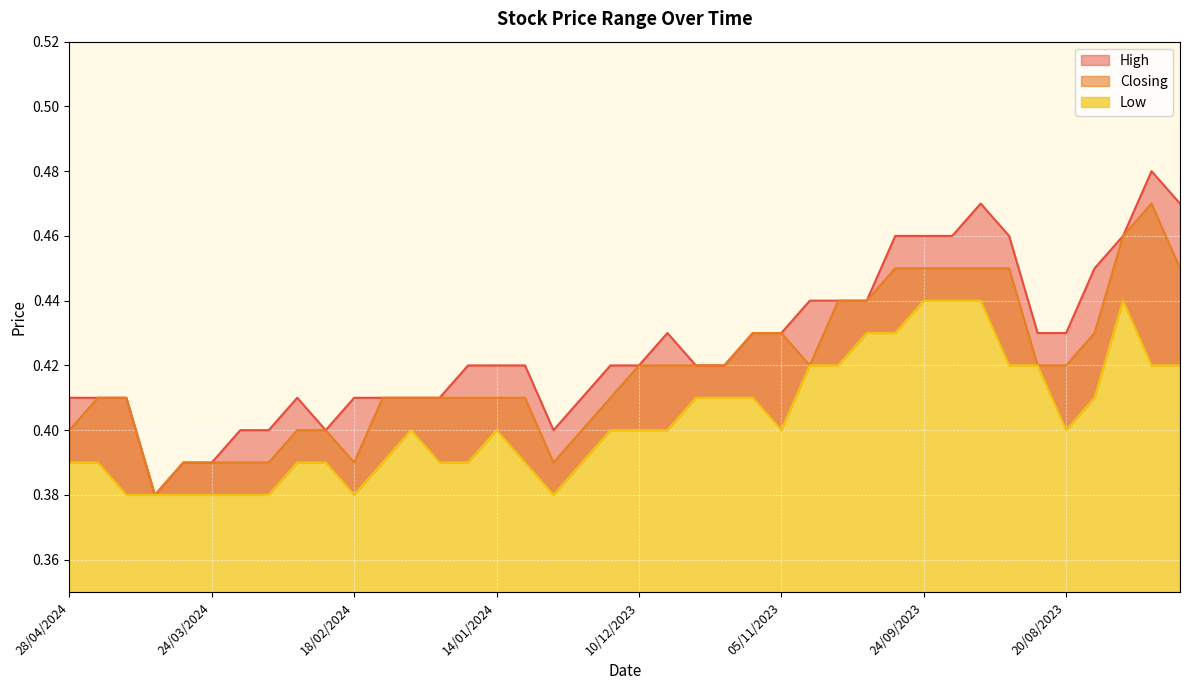

The value of High at 29/10/2023 is 0.4. True or false?

True